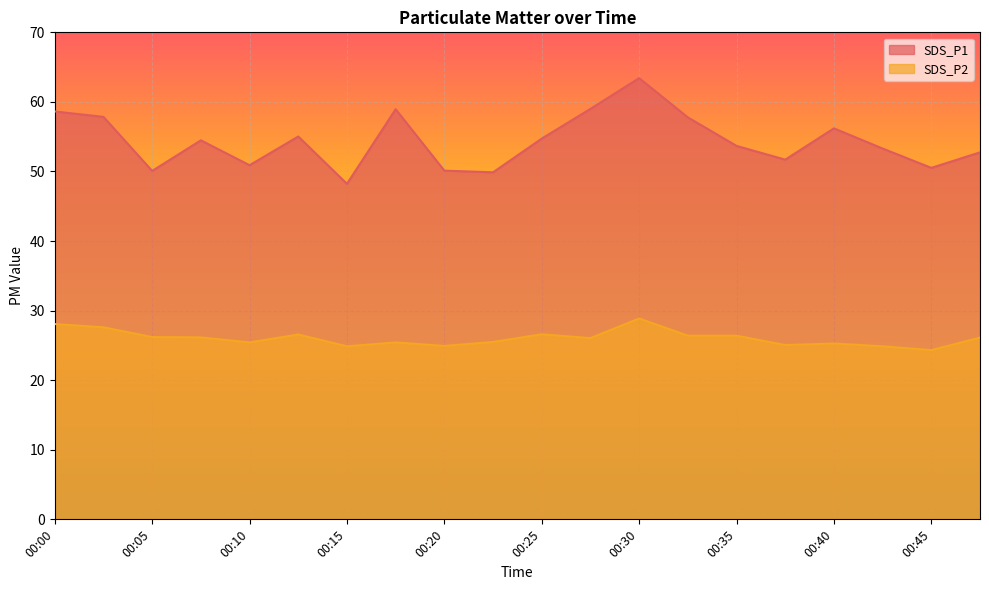

What are all the series names shown in the legend?

SDS_P1, SDS_P2